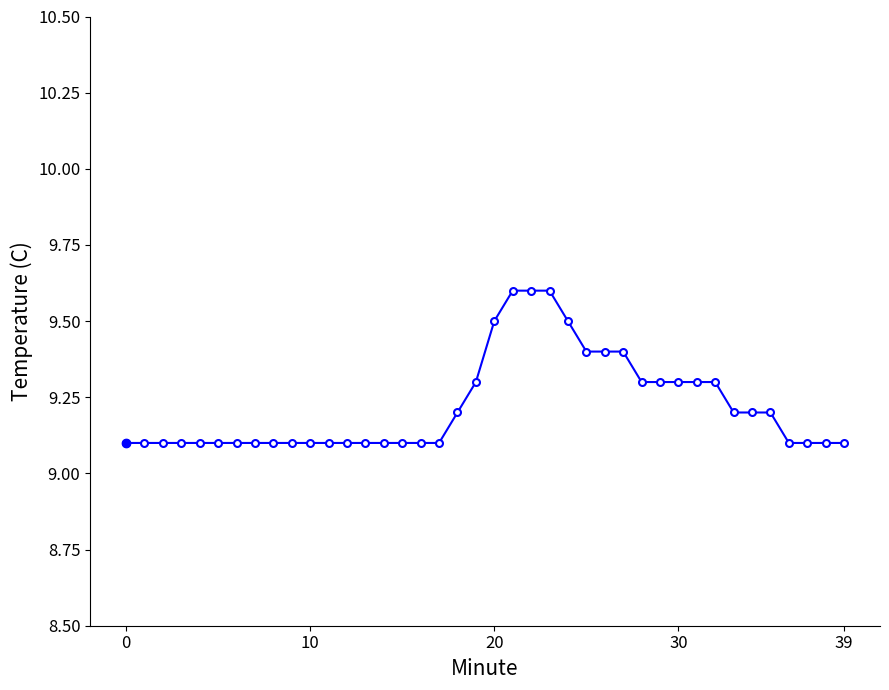

What is the greatest value displayed?

9.6